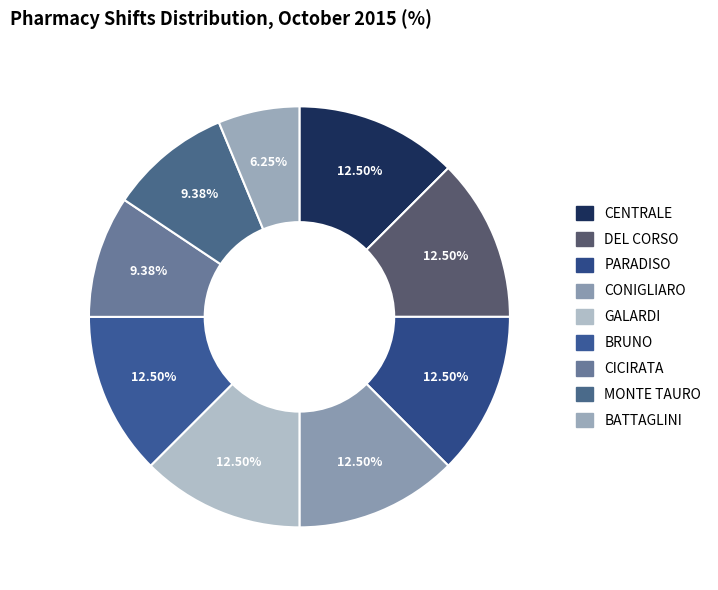

Count the number of slices in the pie.

9